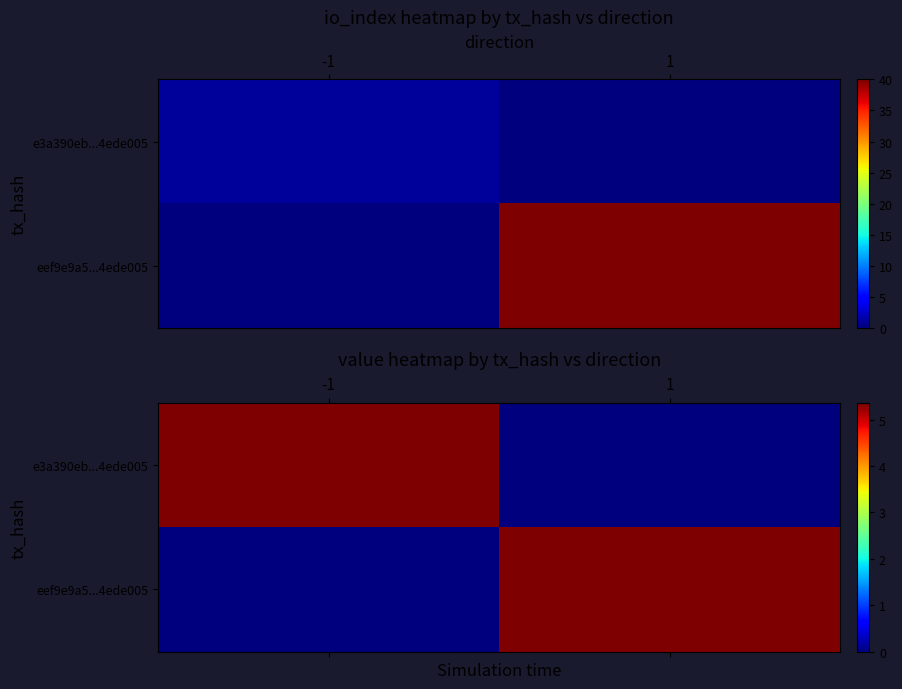

Where is e3a390eb...4ede005 nearest to the value 2?

1